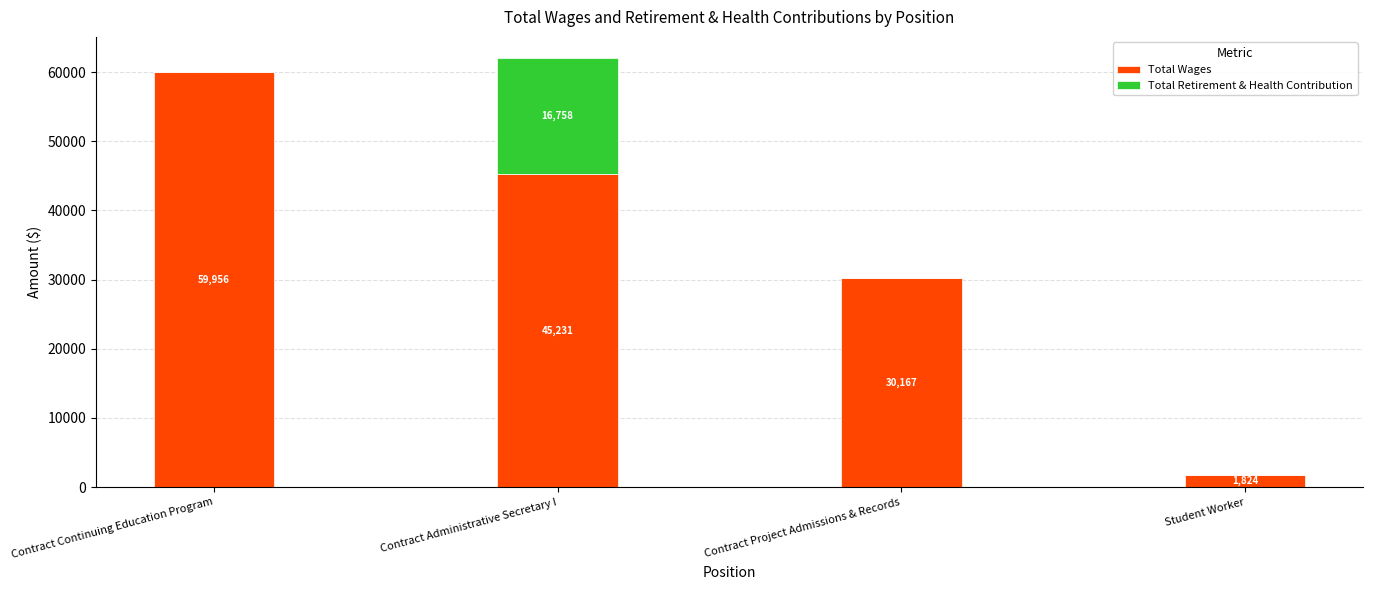

At which category is the sum across all series the highest?

Contract Administrative Secretary I